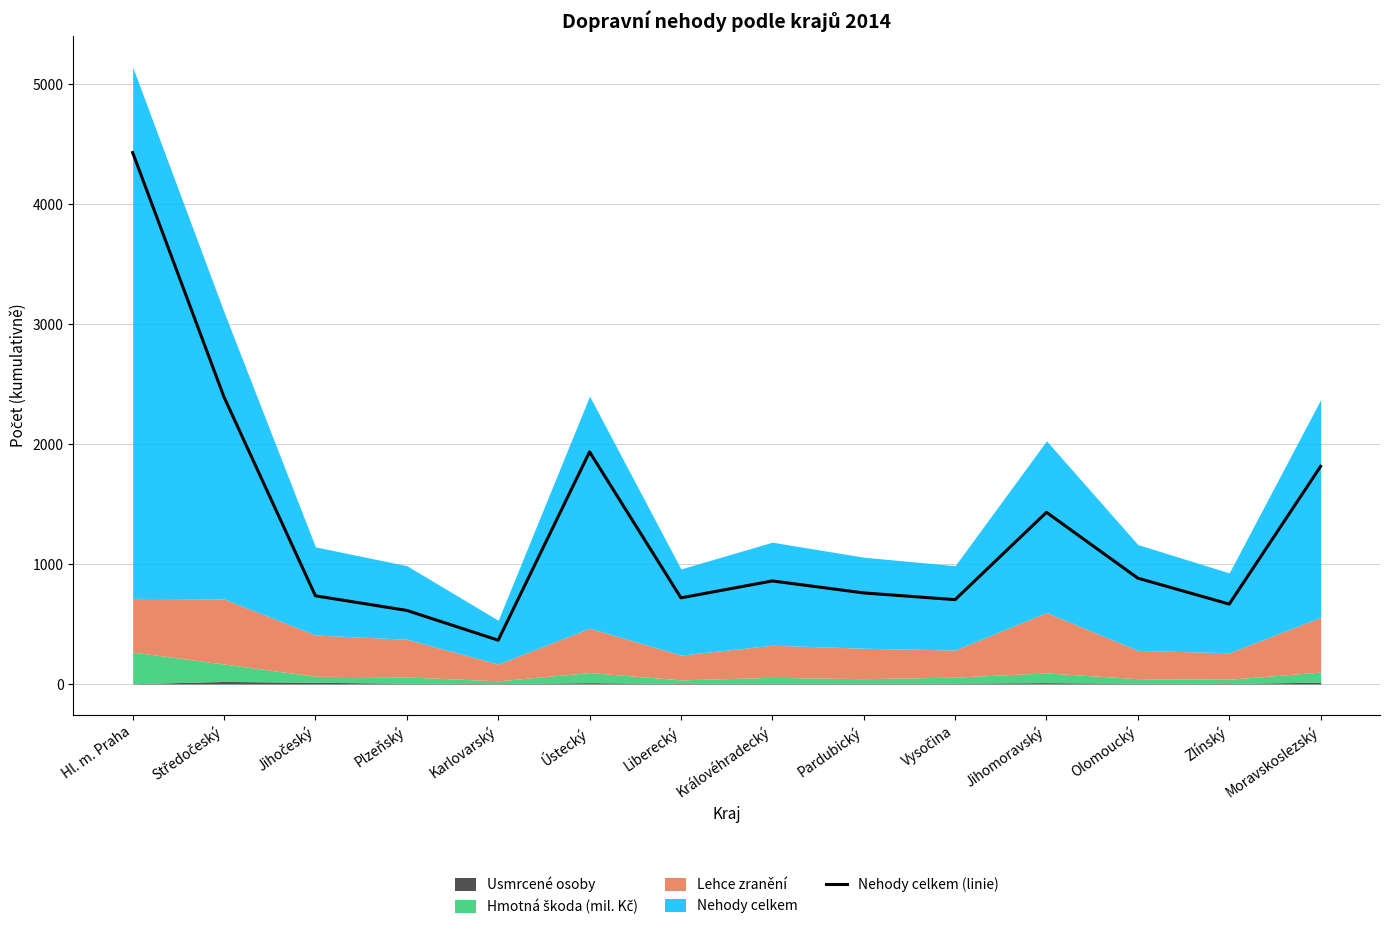

How many interior local peaks (higher than both neighbors) does the data have?

3